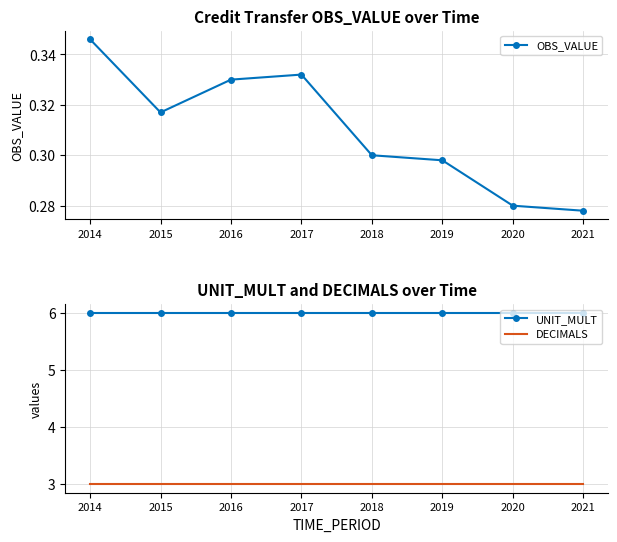

What is the difference between the highest and lowest values at 2016?

5.7